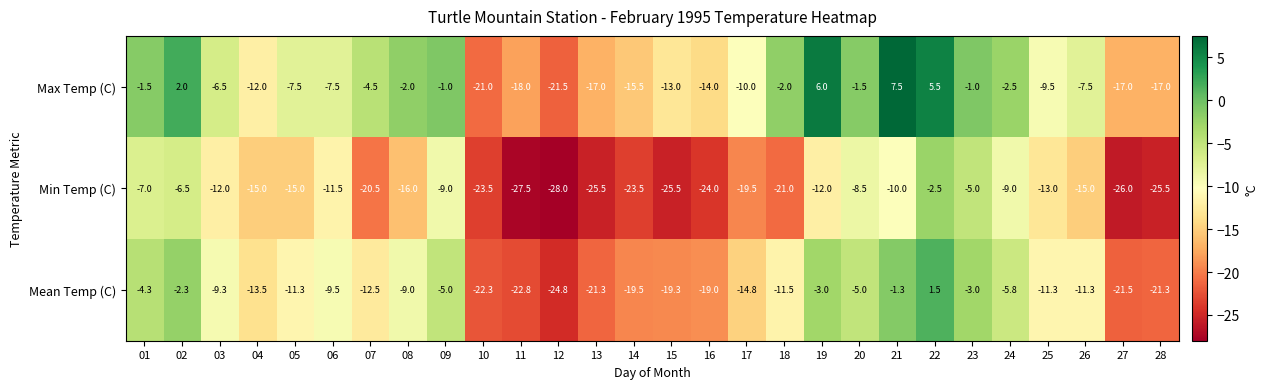

Is it true that Min Temp (C) equals -2.5 at 22?

True